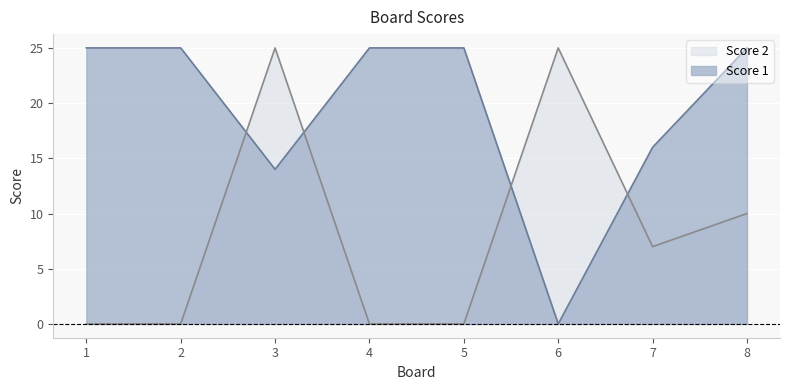

Which label corresponds to the smallest value in the chart?

6